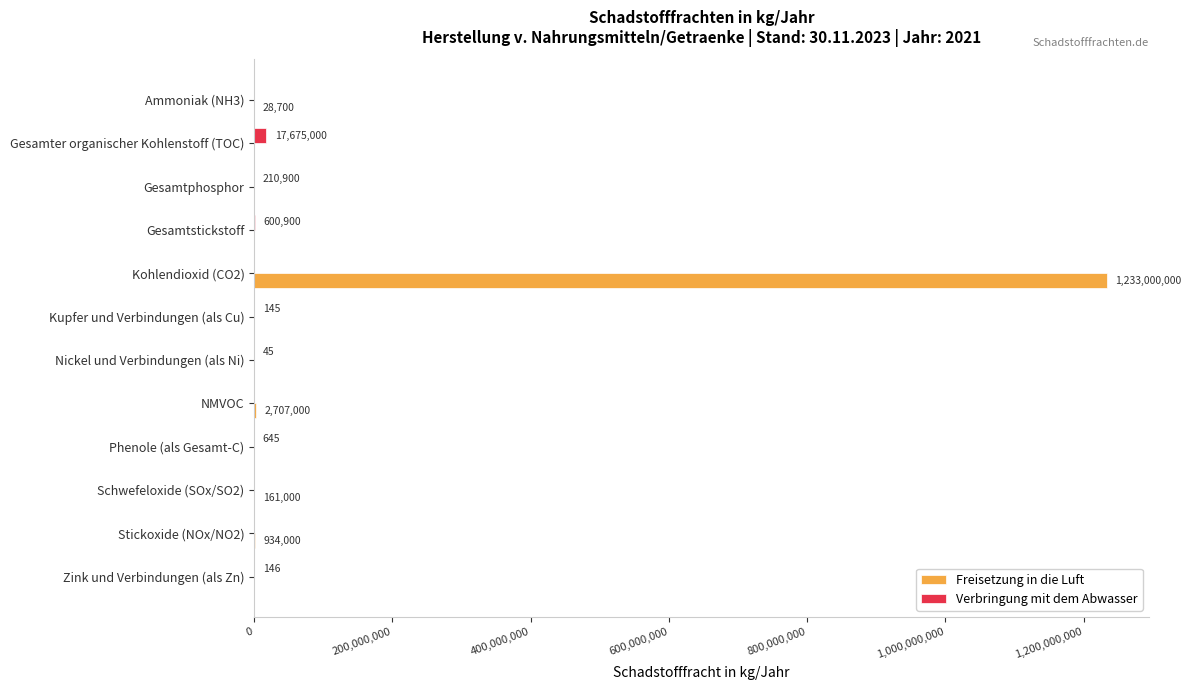

Which series has the largest total across all categories?

Freisetzung in die Luft